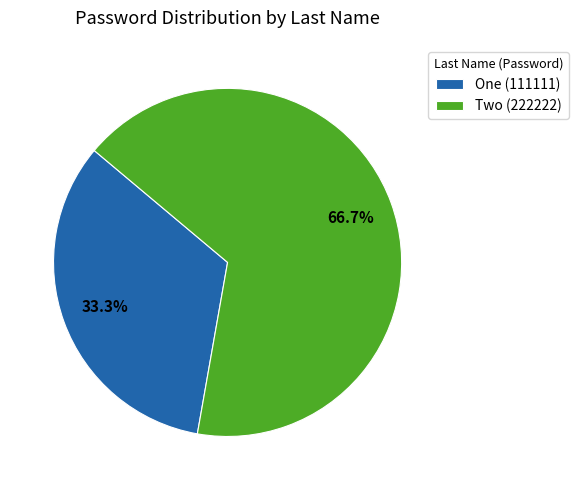

Which slice represents more than half of the pie?

Two